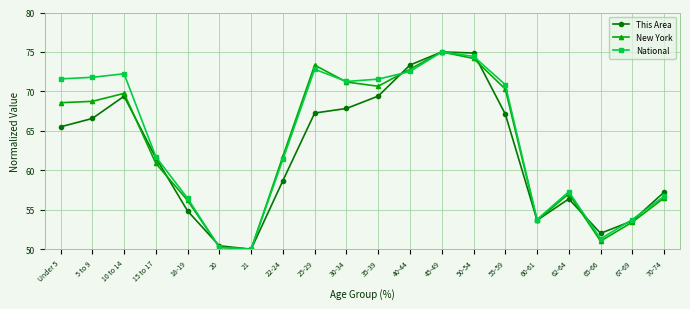

At how many categories does at least one series exceed 57?

14